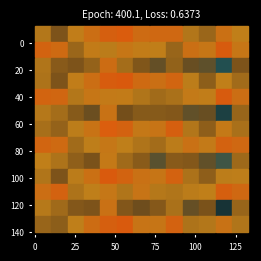

True or false: MinuteGroup has a value of 17.0 at 16.

True